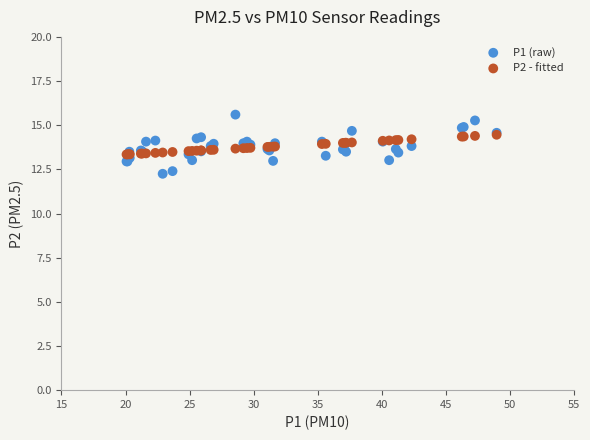

Which series contains the highest Y value?

P1 (raw)